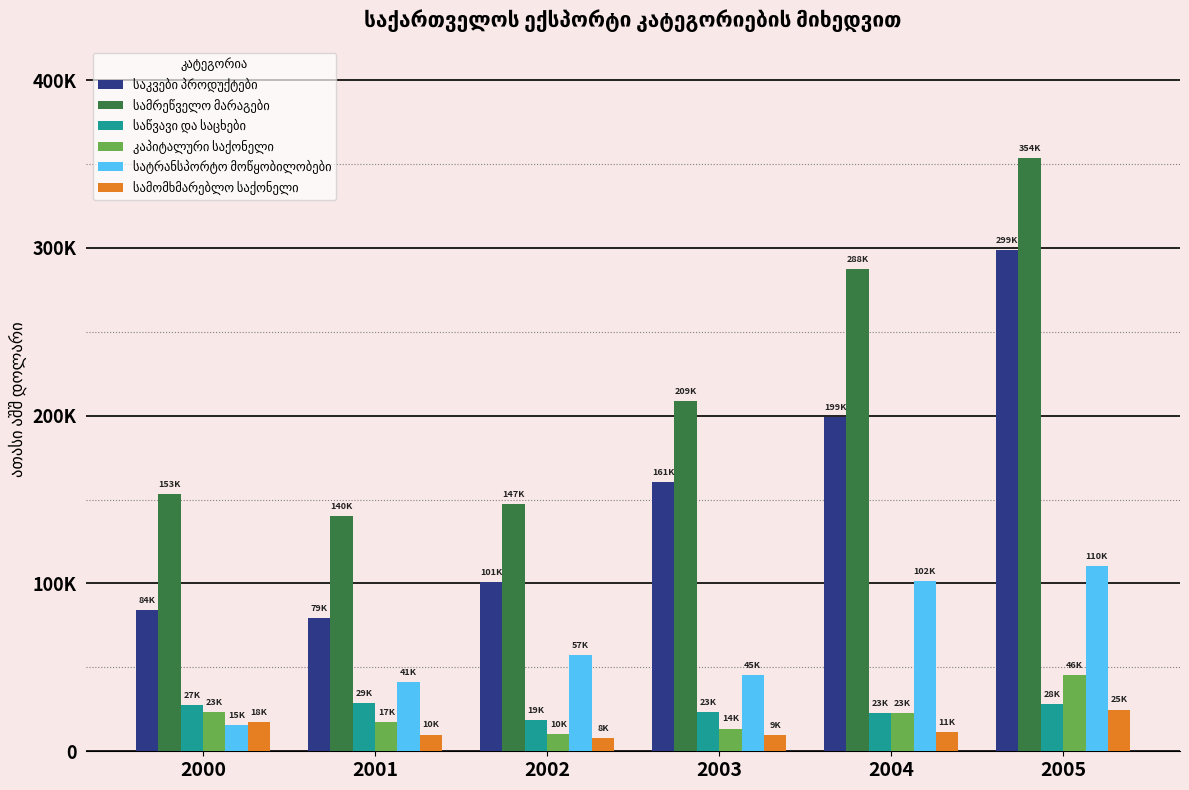

Rank the series by their maximum value, from highest to lowest.

სამრეწველო მარაგები, საკვები პროდუქტები, სატრანსპორტო მოწყობილობები, კაპიტალური საქონელი, საწვავი და საცხები, სამომხმარებლო საქონელი